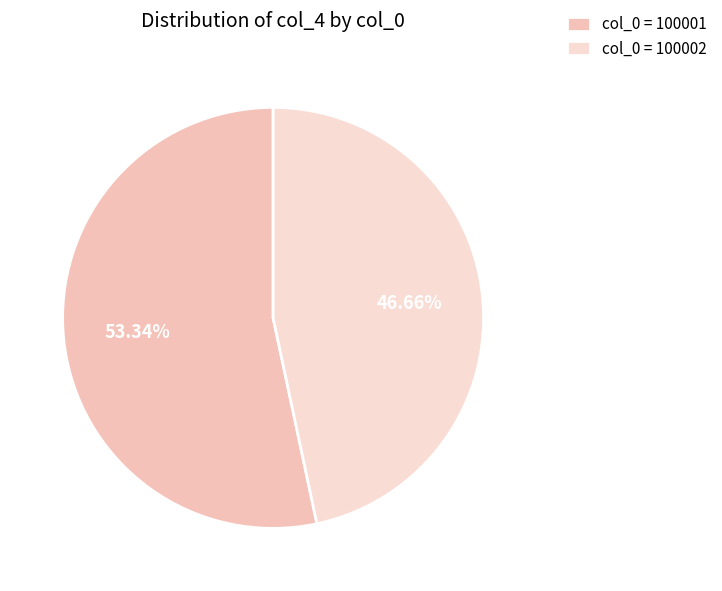

Count the number of slices in the pie.

2